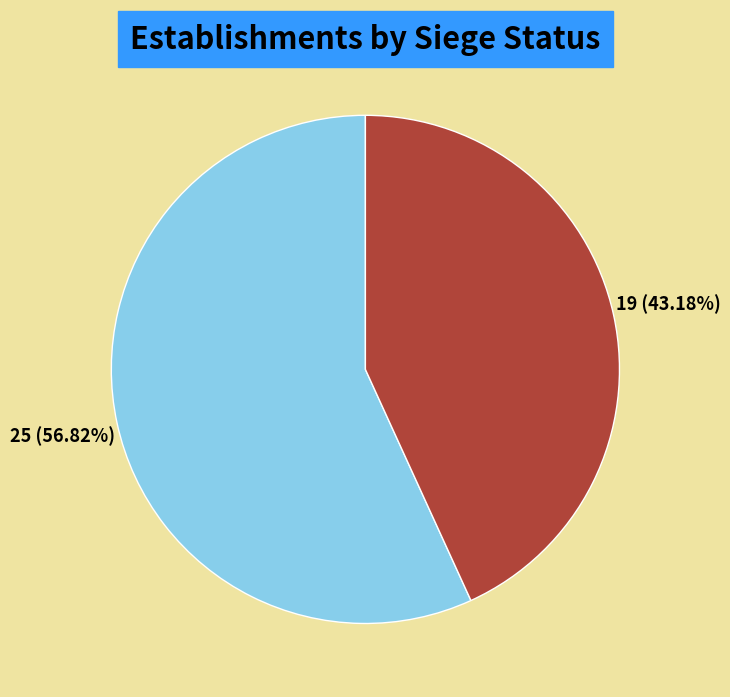

To the nearest percent, what portion does true represent?

57%